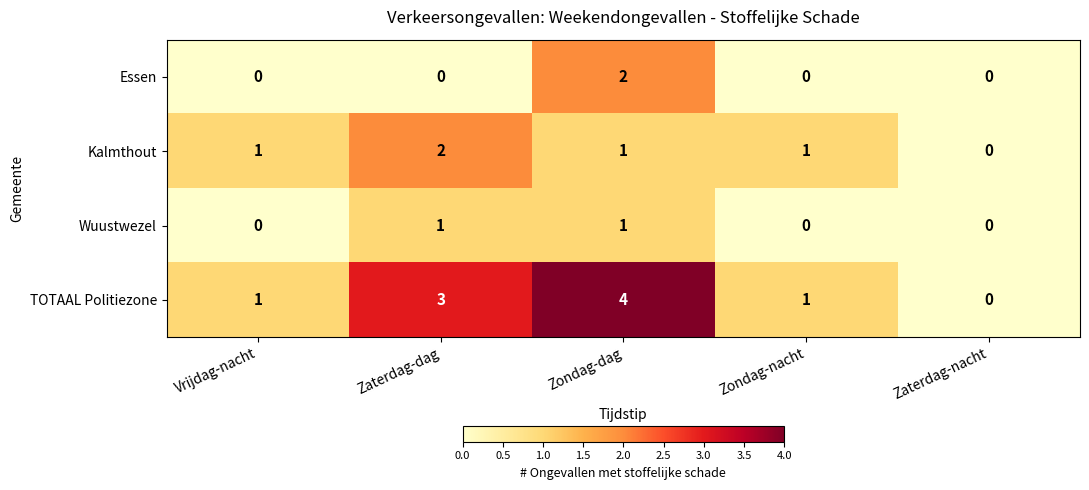

Which series has the largest total across all categories?

TOTAAL Politiezone